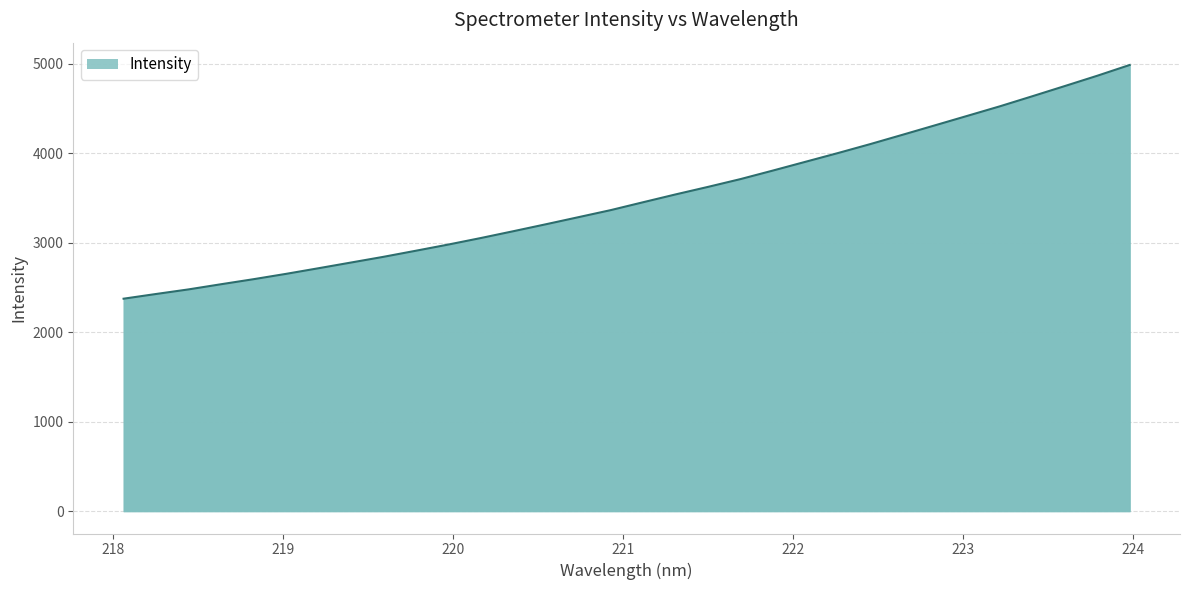

What is the smallest value displayed?

2374.6